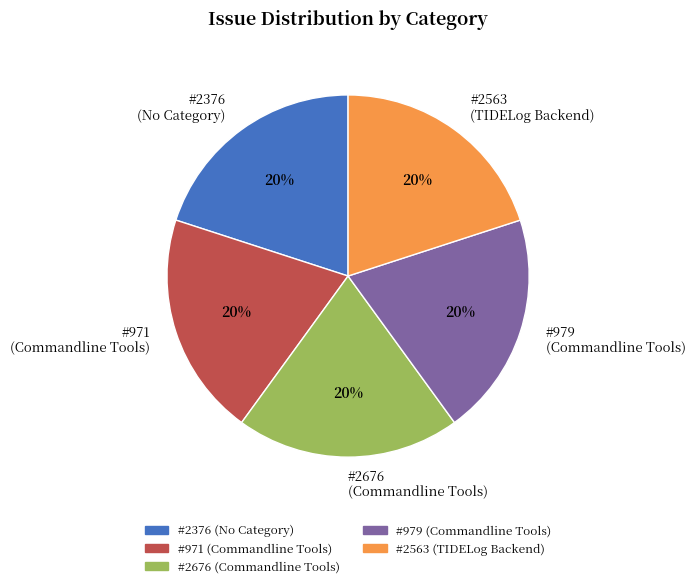

To the nearest percent, what percentage of the pie is #979?

20%